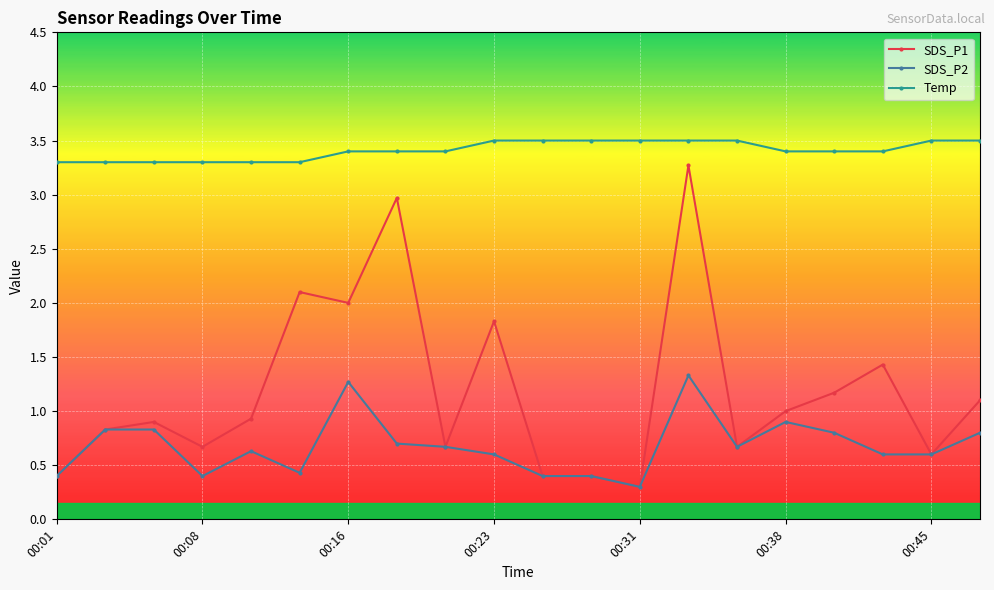

List the series in order of their overall mean, highest first.

Temp, SDS_P1, SDS_P2